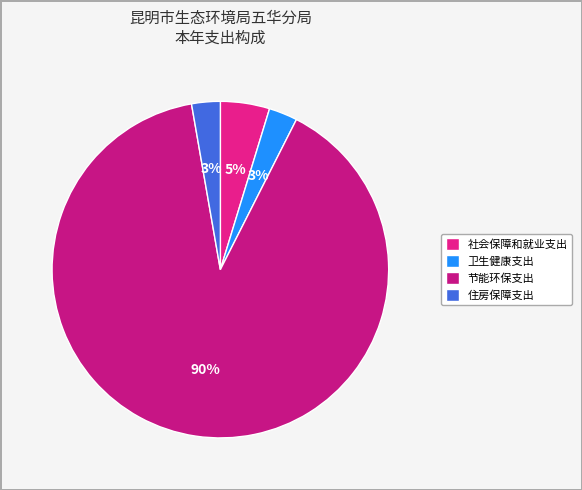

Is the sum of 社会保障和就业支出 and 卫生健康支出 greater than half?

No